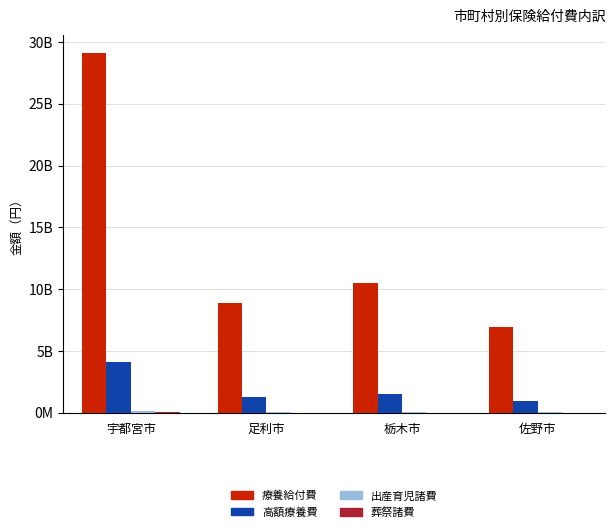

Reading left to right, extract all data points from this chart.

療養給付費: 宇都宮市=29134718729	足利市=8903204022	栃木市=10463657063	佐野市=6980669737
高額療養費: 宇都宮市=4132469881	足利市=1257399524	栃木市=1526317559	佐野市=978852275
出産育児諸費: 宇都宮市=133093463	足利市=41481662	栃木市=36438750	佐野市=26642800
葬祭諸費: 宇都宮市=35050000	足利市=12300000	栃木市=13700000	佐野市=10200000